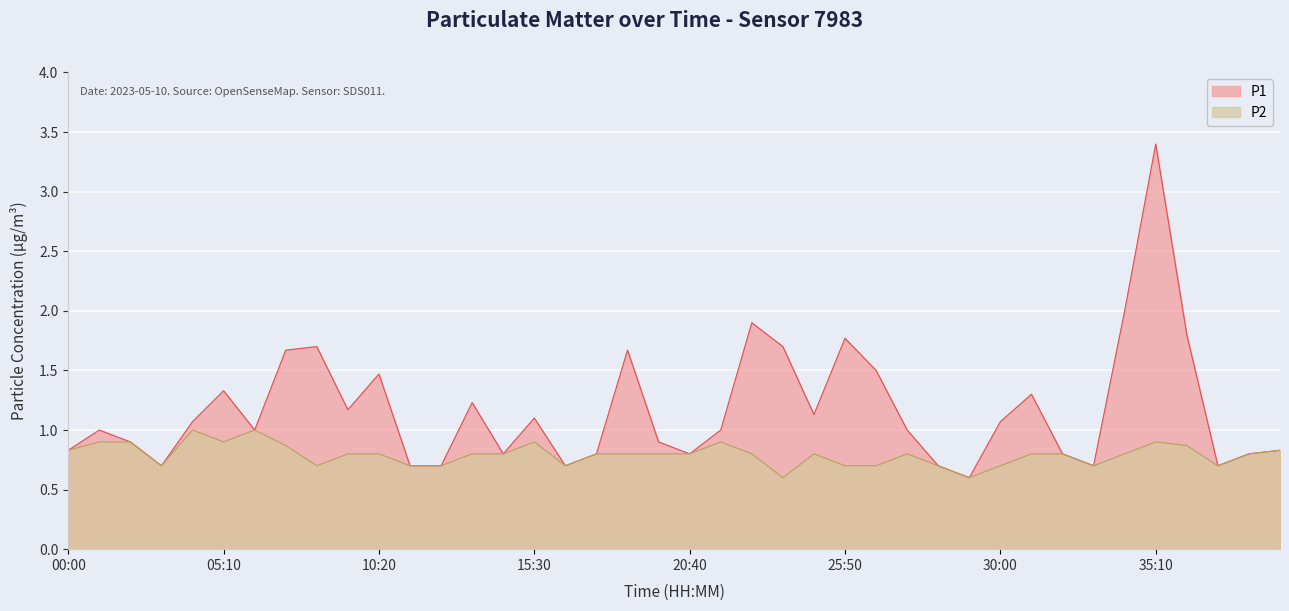

What are all the series names shown in the legend?

P1, P2